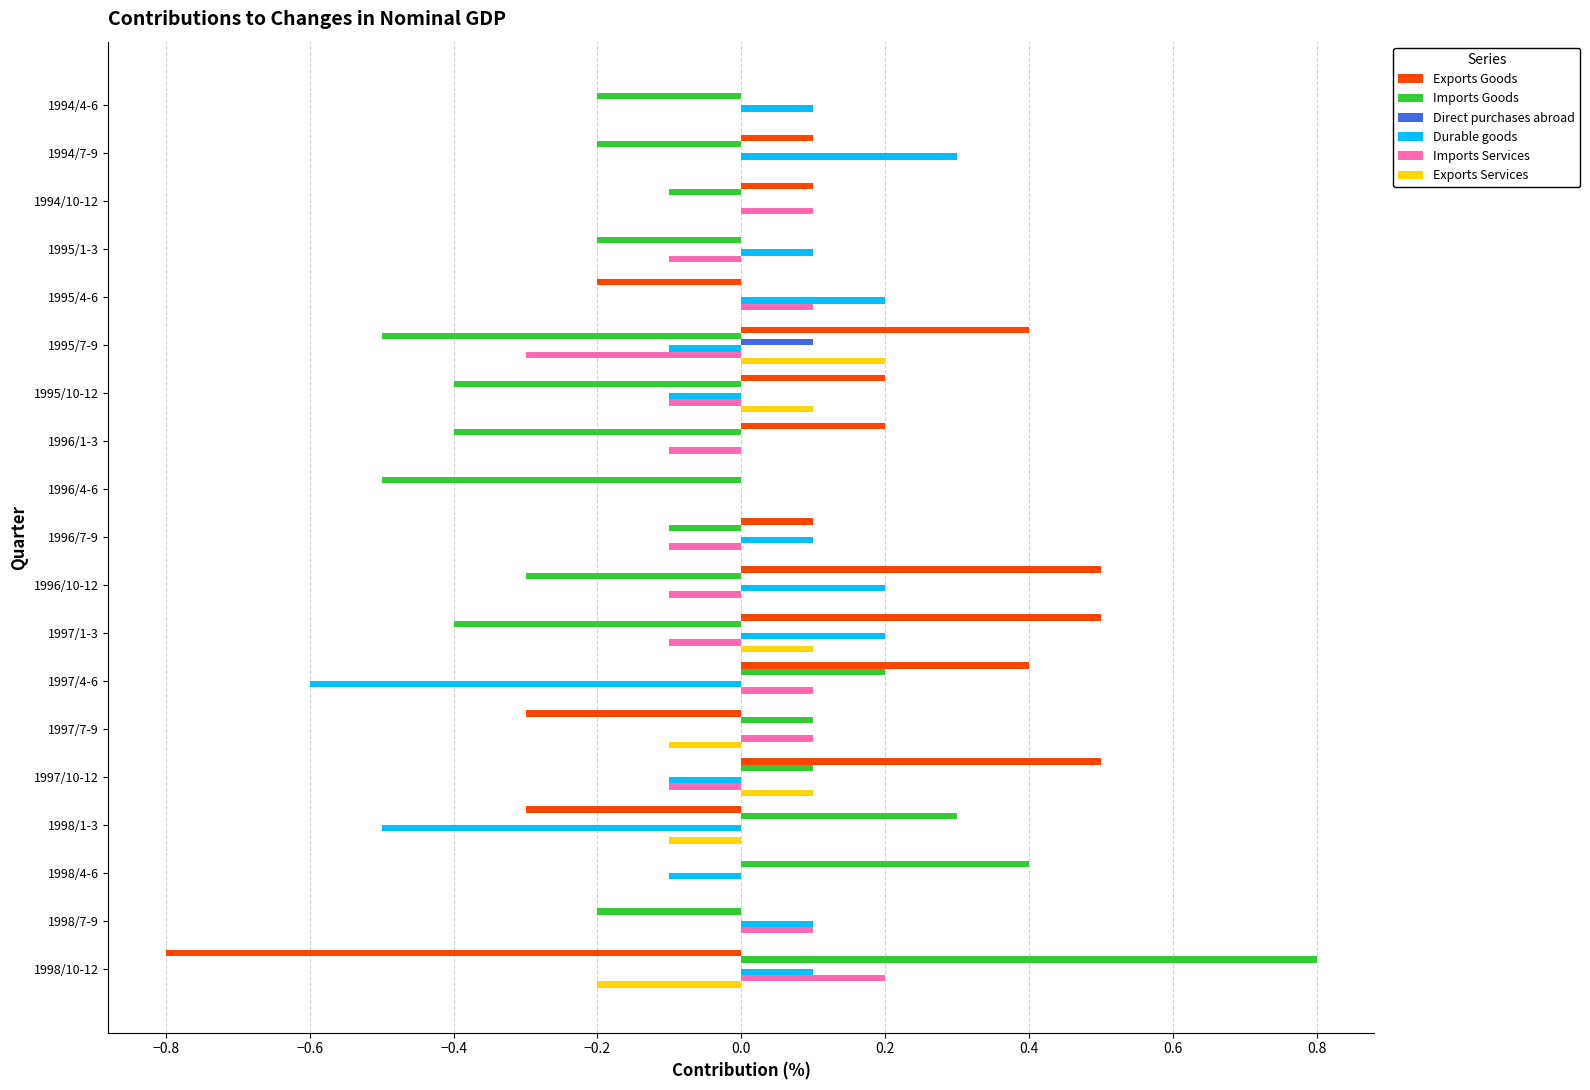

What is the sum of all Direct purchases abroad values?

0.1